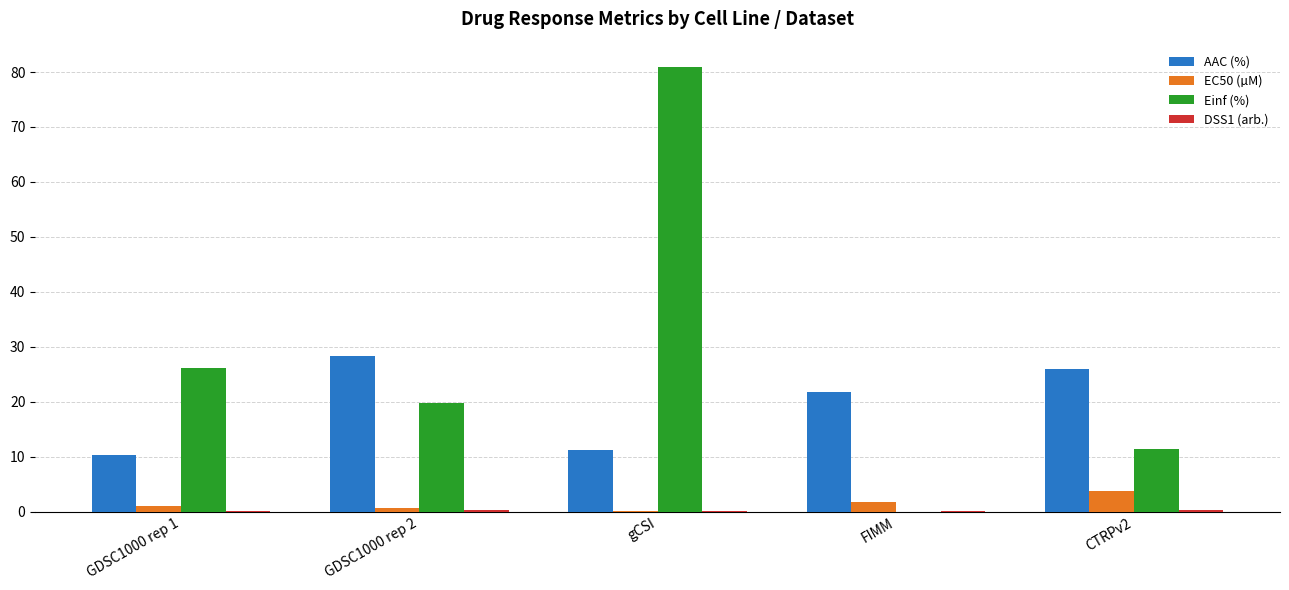

Is the value of AAC (%) at GDSC1000 rep 1 greater than the value of Einf (%) at GDSC1000 rep 1?

No